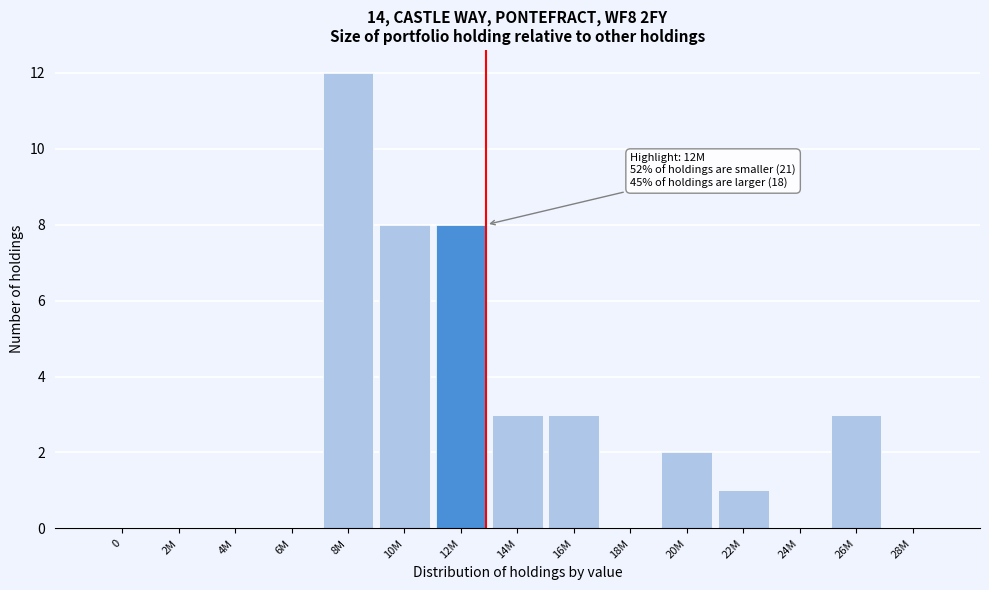

The value at 0 is 0. True or false?

True